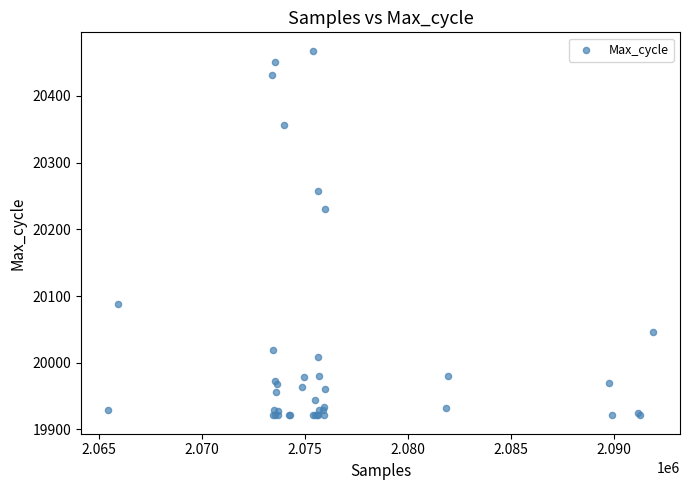

What Y value in the scatter plot is closest to 20194?

20231